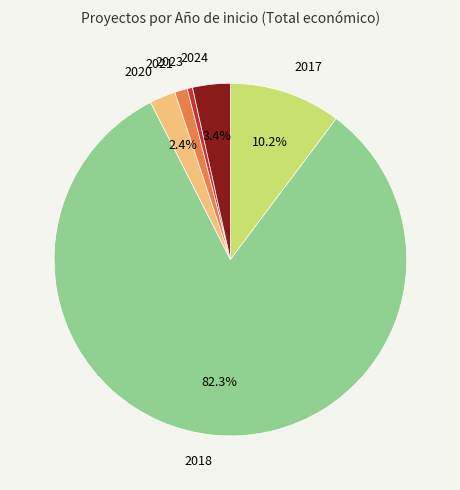

Is there any slice that represents more than half of the pie?

Yes